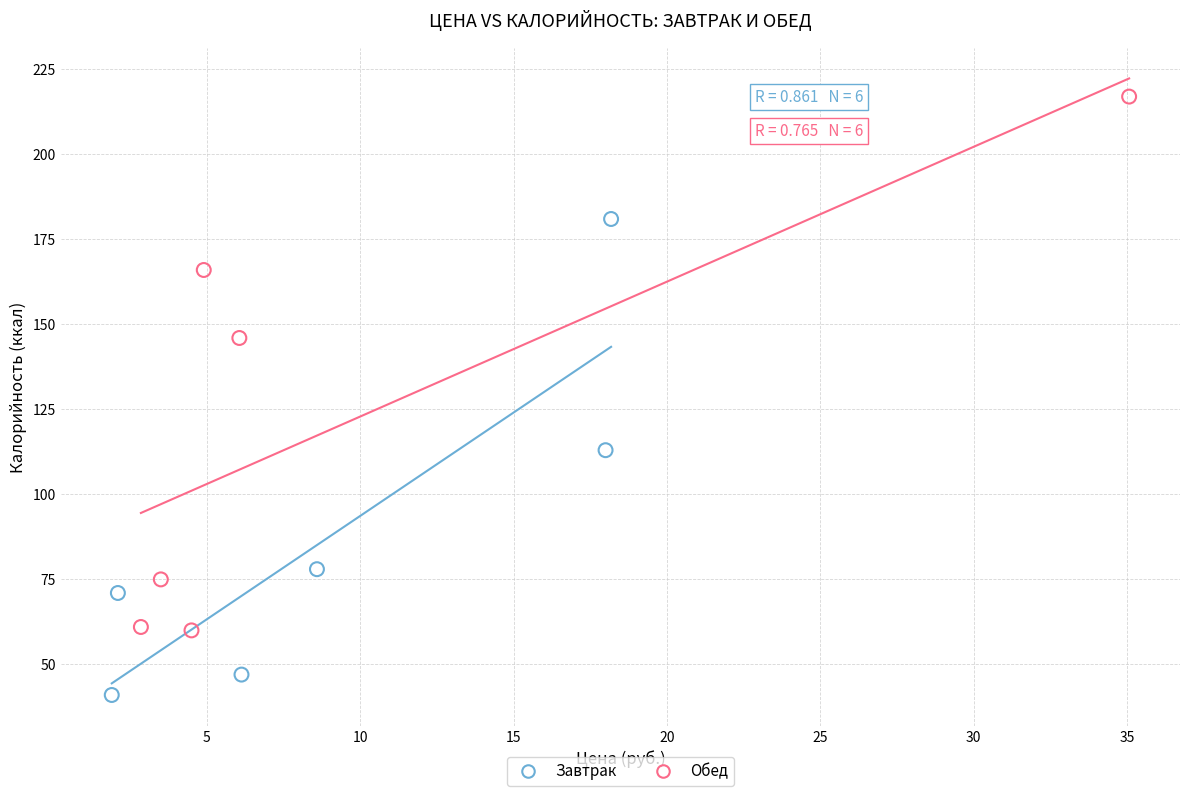

Which series reaches the maximum Y coordinate?

Обед